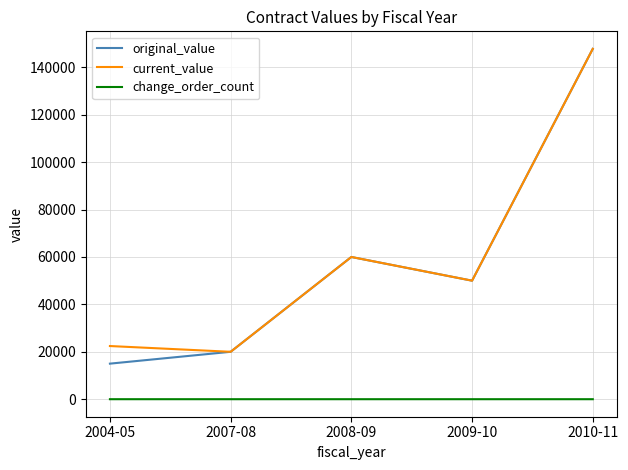

At which label does original_value reach its minimum?

2004-05